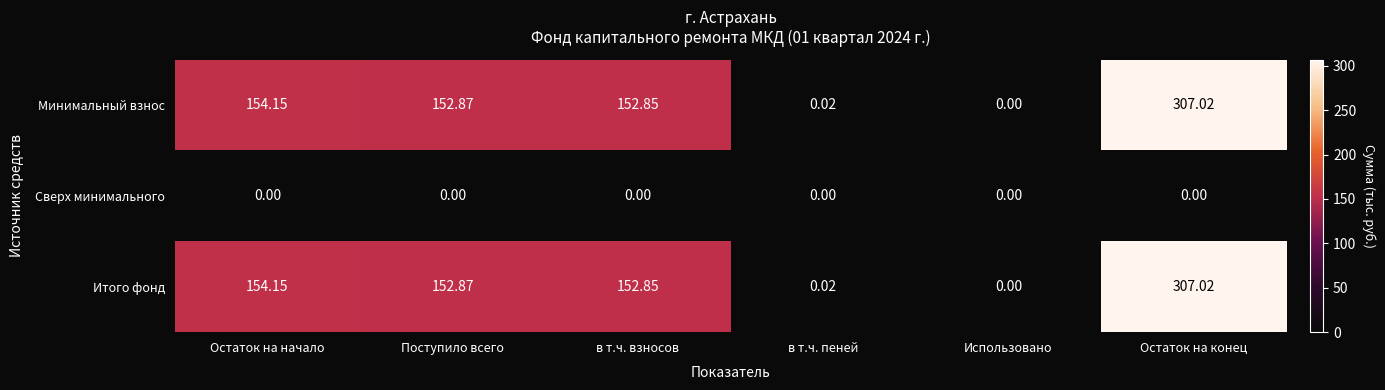

At which category does the chart reach its peak across all series?

Остаток на конец